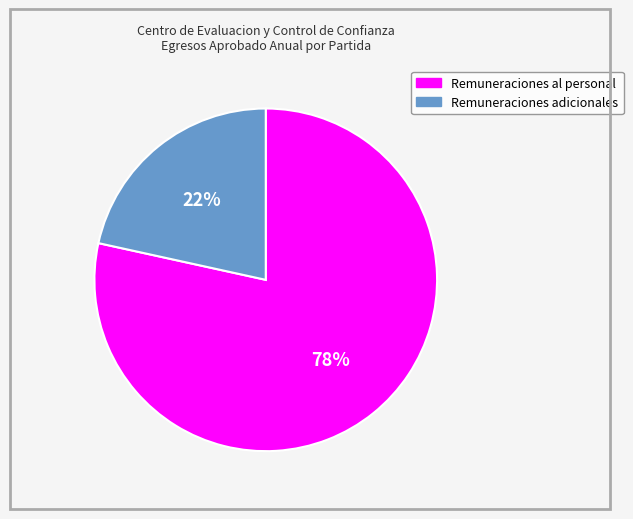

To the nearest percent, what is the average slice percentage?

50%